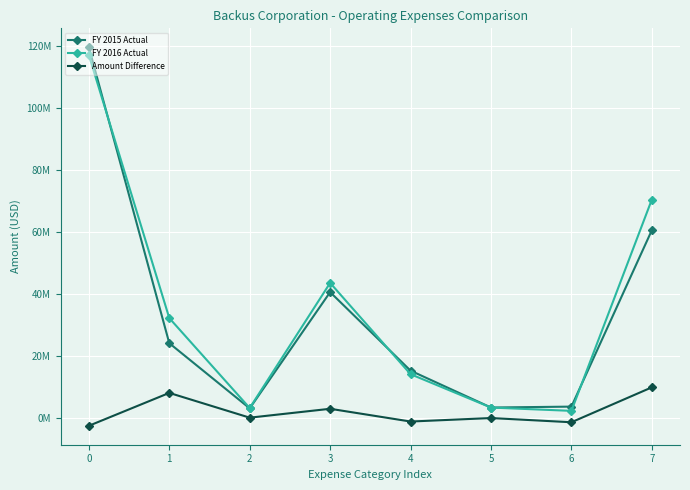

Read the FY 2015 Actual value at 1, to the nearest 50.

24131400